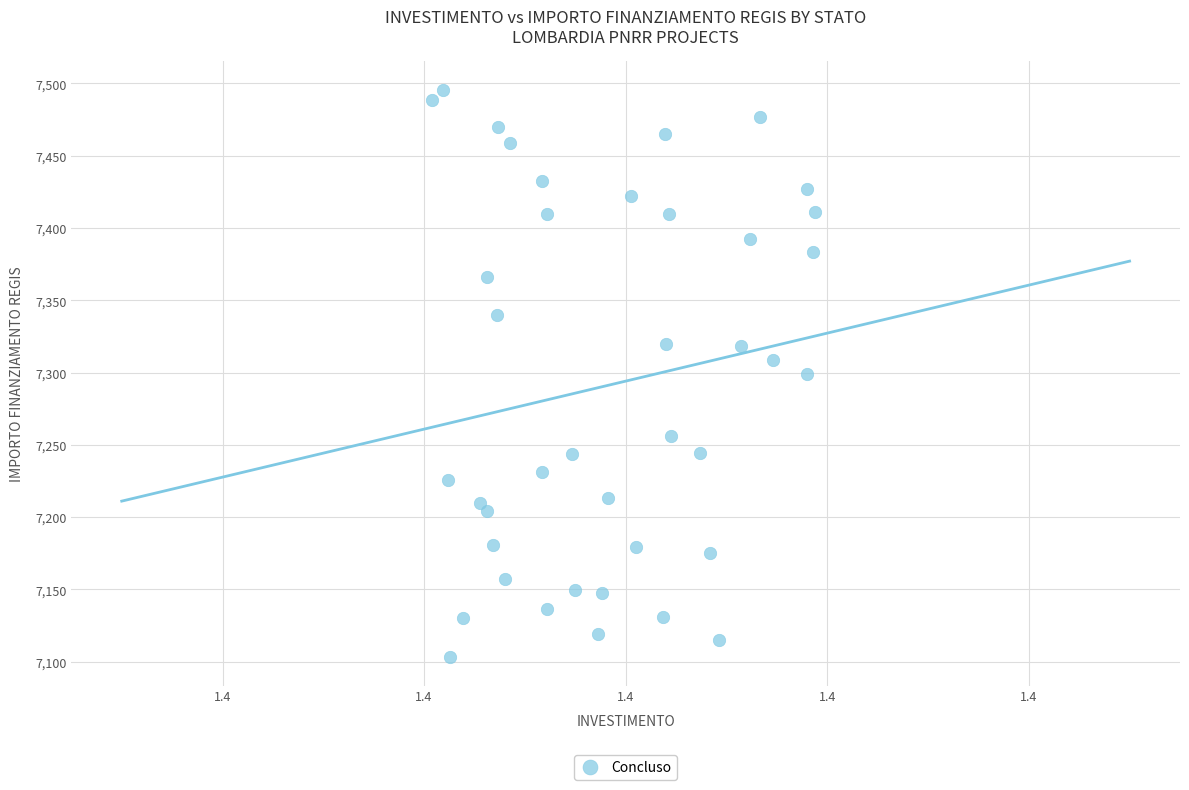

What is the range of Y values (max minus min)?

392.5